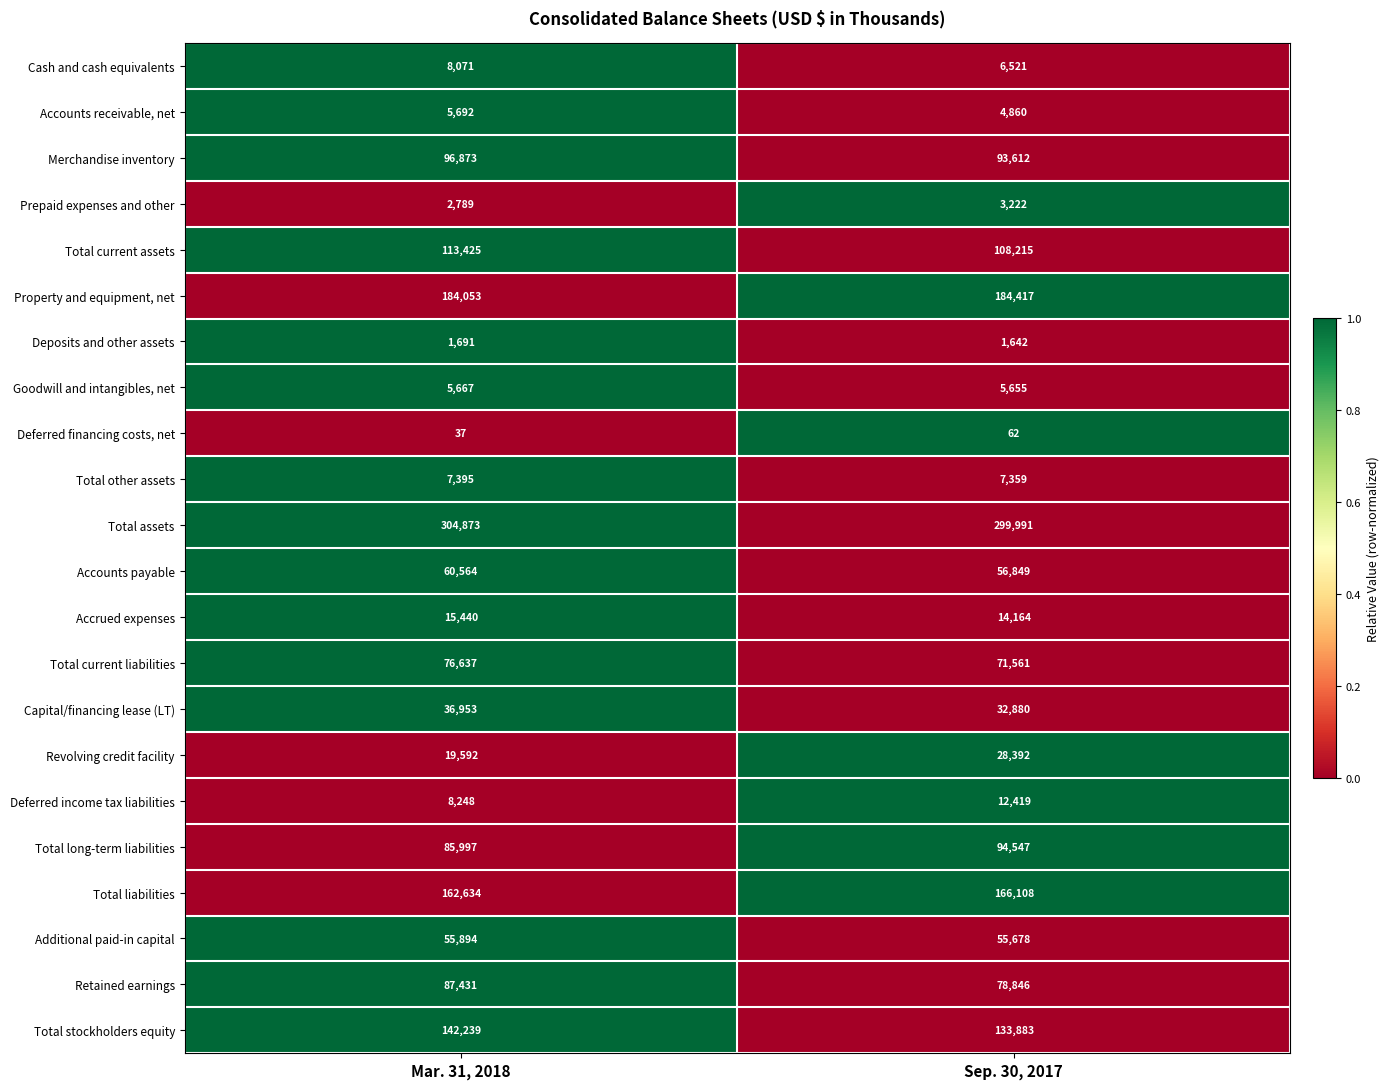

At which category is the sum across all series the highest?

Mar. 31, 2018